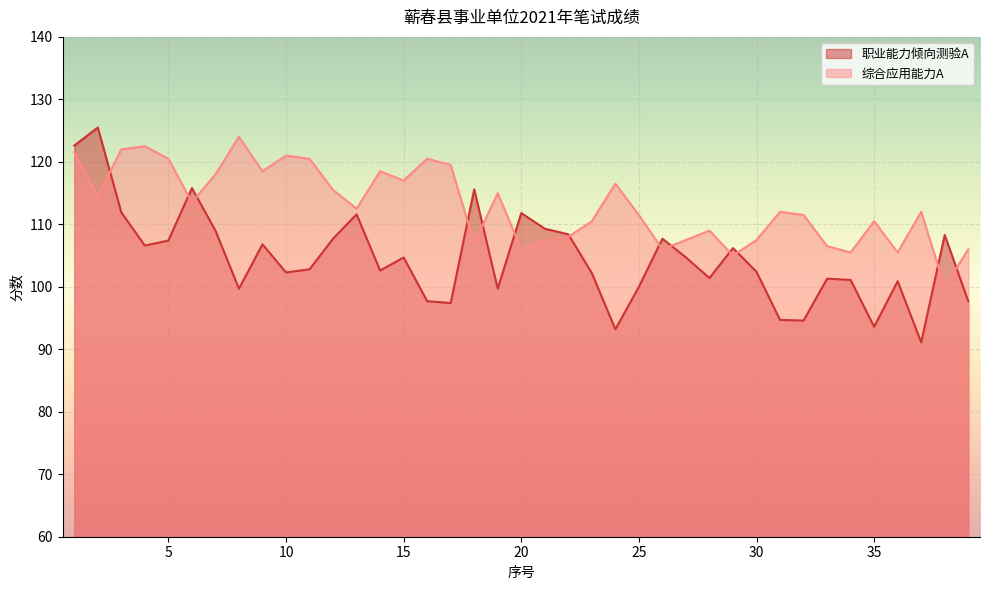

Which series has the widest spread of values?

职业能力倾向测验A